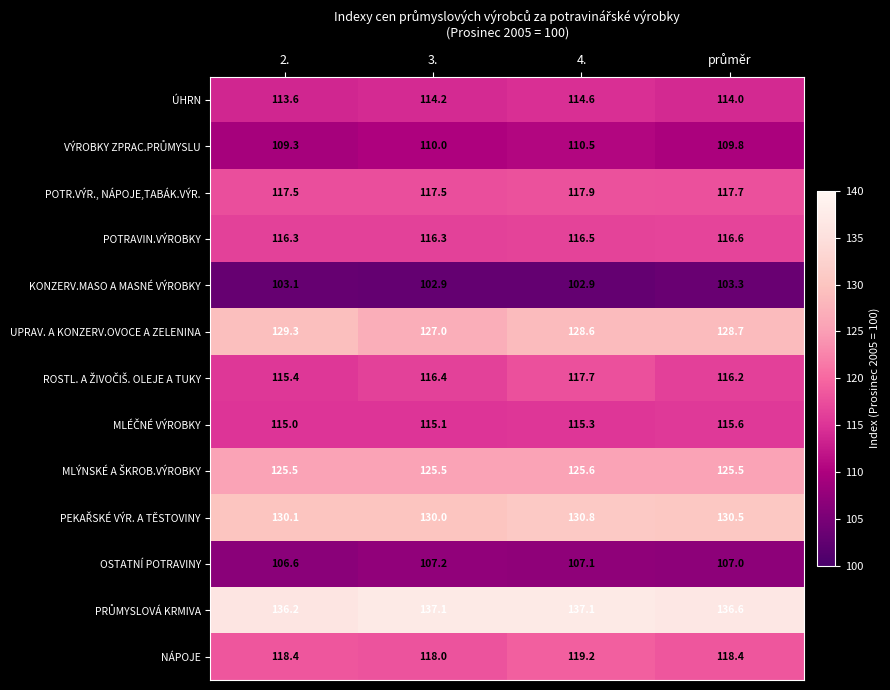

At which category is the sum across all series the highest?

4.